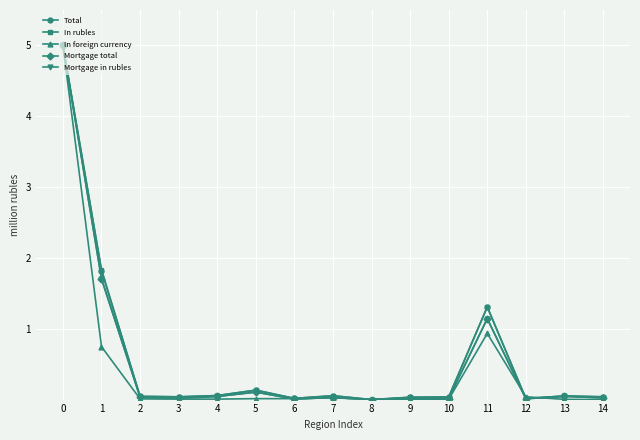

Reading right to left, transcribe all the data shown in this chart.

Total: 0.0	0.1	0.0	1.3	0.0	0.0	0.0	0.1	0.0	0.1	0.1	0.0	0.0	1.8	5.0
In rubles: 0.0	0.1	0.0	1.3	0.0	0.0	0.0	0.1	0.0	0.1	0.1	0.0	0.0	1.8	5.0
In foreign currency: 0.0	0.0	0.0	0.9	0.0	0.0	0.0	0.0	0.0	0.0	0.0	0.0	0.0	0.7	5.0
Mortgage total: 0.0	0.0	0.0	1.1	0.0	0.0	0.0	0.0	0.0	0.1	0.0	0.0	0.0	1.7	5.0
Mortgage in rubles: 0.0	0.0	0.0	1.1	0.0	0.0	0.0	0.0	0.0	0.1	0.0	0.0	0.0	1.7	5.0